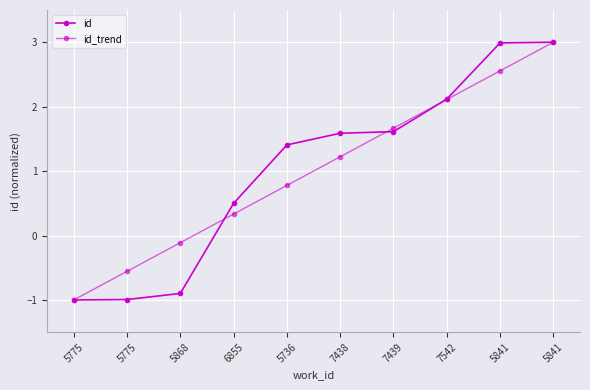

What is the difference between the id_trend values at 5736 and 5841?

2.2